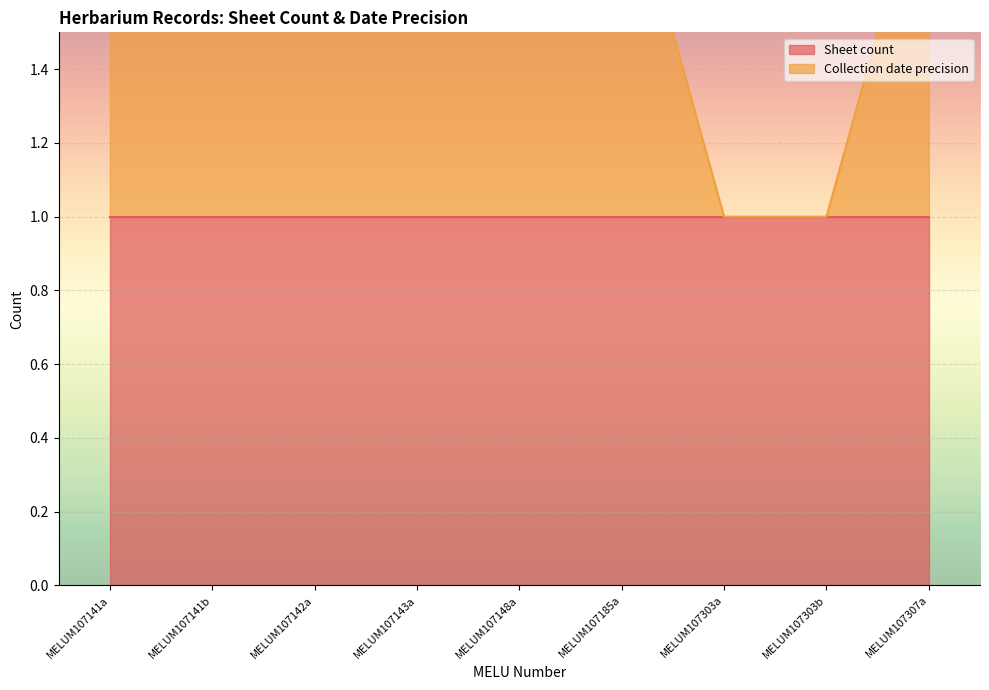

Does the chart display data point markers on the line(s)?

No